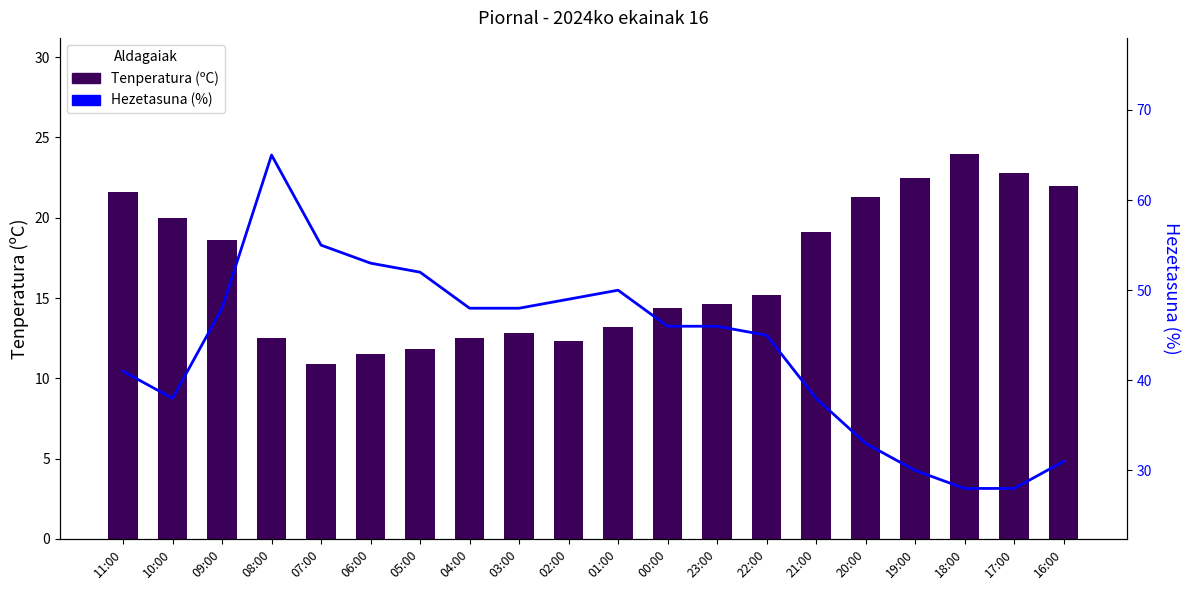

List the labels in order of Hezetasuna (%) value, smallest first.

18:00, 17:00, 19:00, 16:00, 20:00, 10:00, 21:00, 11:00, 22:00, 00:00, 23:00, 09:00, 04:00, 03:00, 02:00, 01:00, 05:00, 06:00, 07:00, 08:00